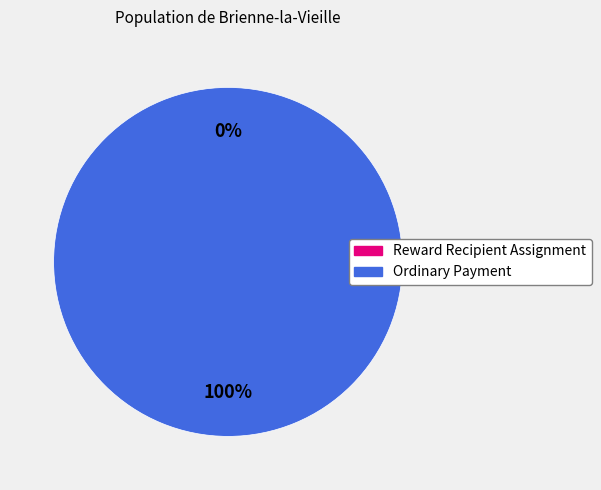

Between Reward Recipient Assignment and Ordinary Payment, which is larger?

Ordinary Payment